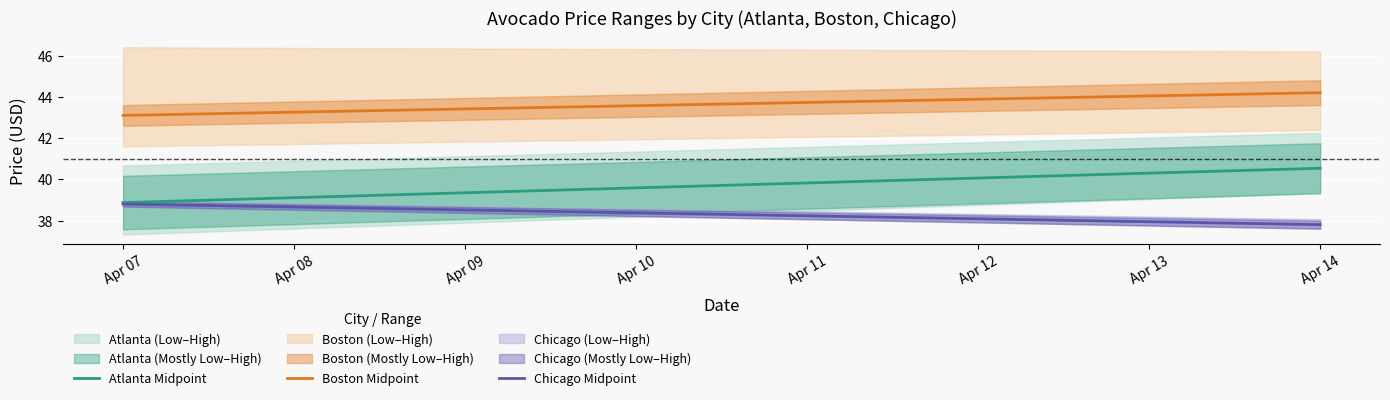

The value of Boston Midpoint at Apr 14 is 18.1. True or false?

False